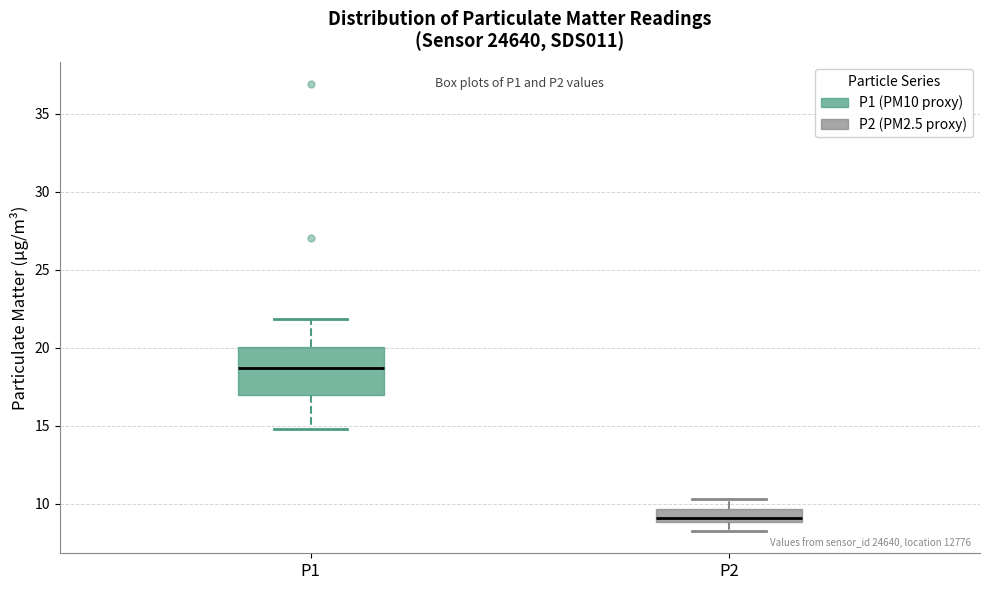

Reading left to right, read every box against the y-axis: the position of its median line, the range the box covers, and the ends of its whiskers. The values are not printed on the chart, so give them approximately, as read against the axis.

P1: median 18.5, box 17.0 to 20.0, whiskers 15.0 to 22.0
P2: median 9.0 (just above the box's lower edge), box 9.0 to 9.5, whiskers 8.5 to 10.5